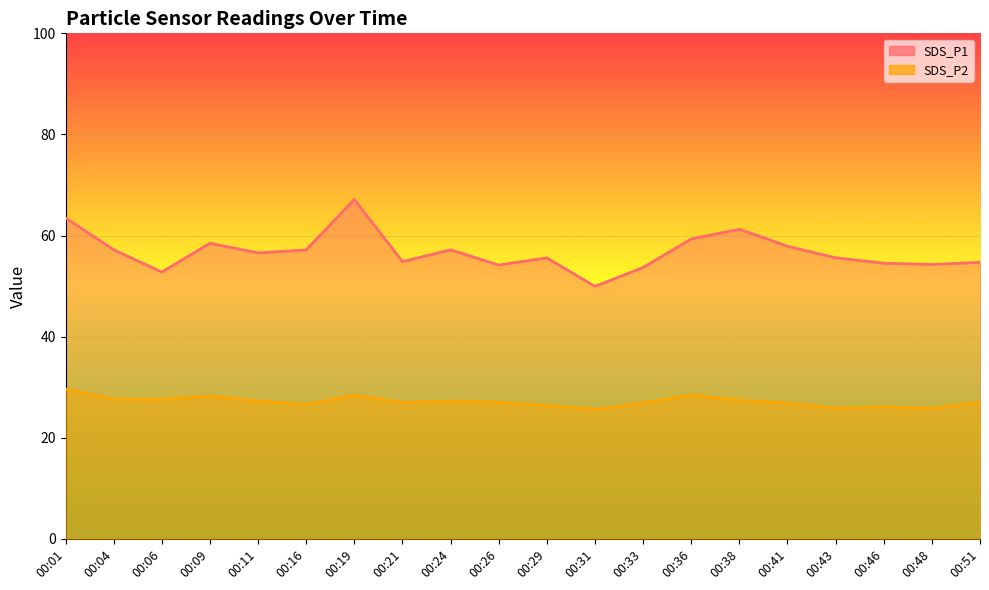

The SDS_P2 series shows 25.6 at 00:31. True or false?

True